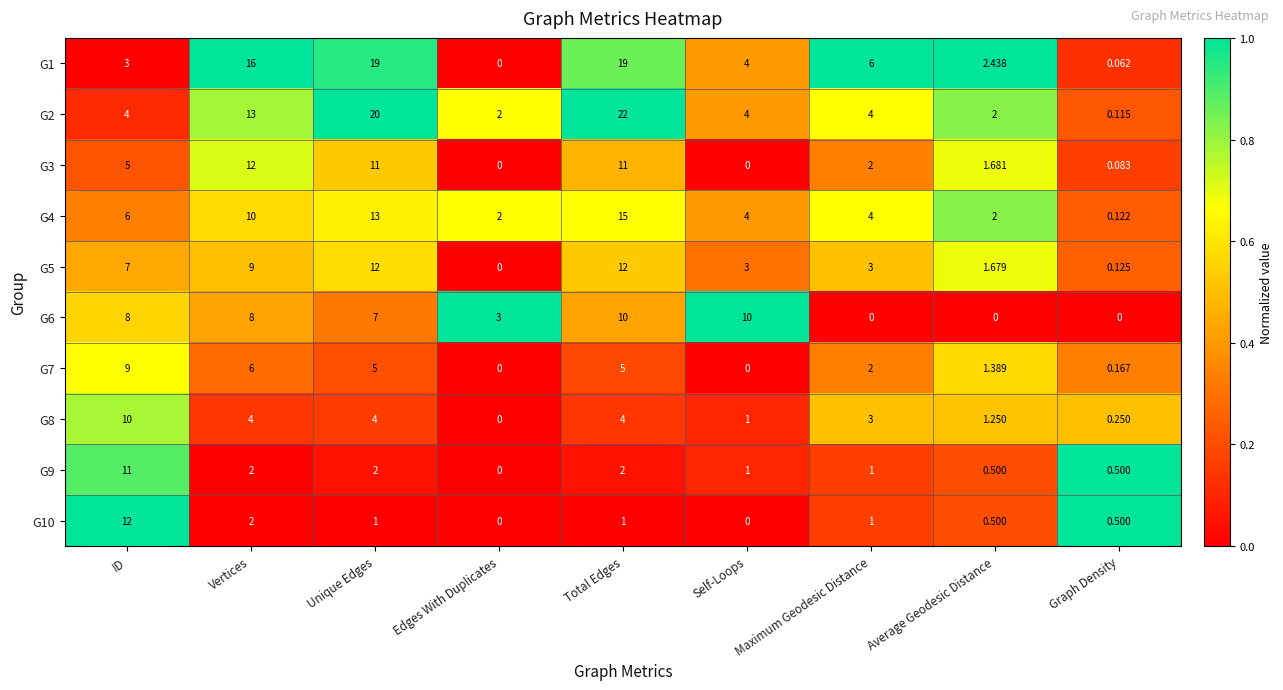

At which label is G1 closest to 9?

Maximum Geodesic Distance